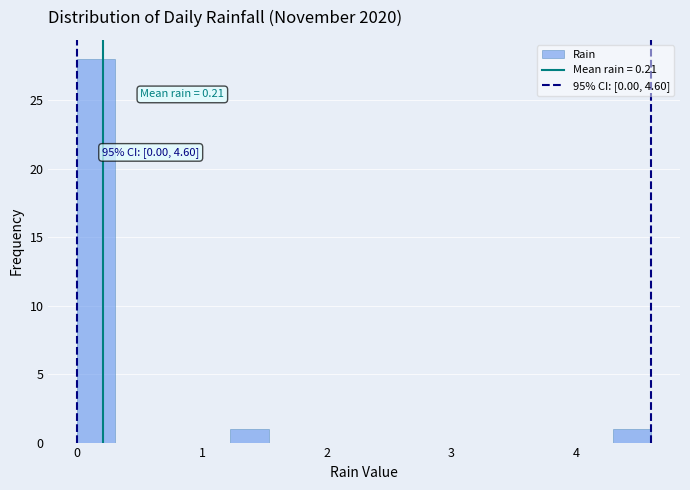

Read against the x-axis, roughly where is the centre of the tallest bar?

0.2